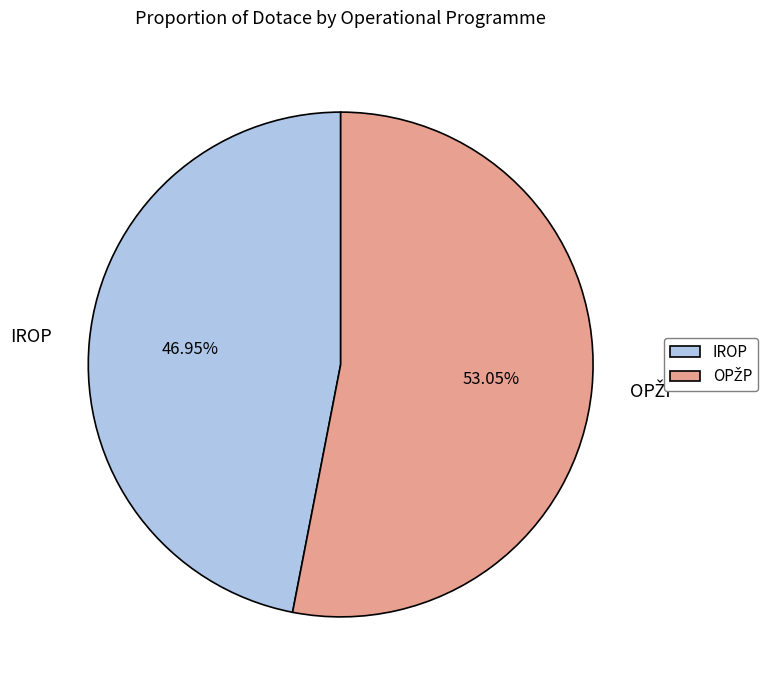

Which slice is the smallest?

IROP